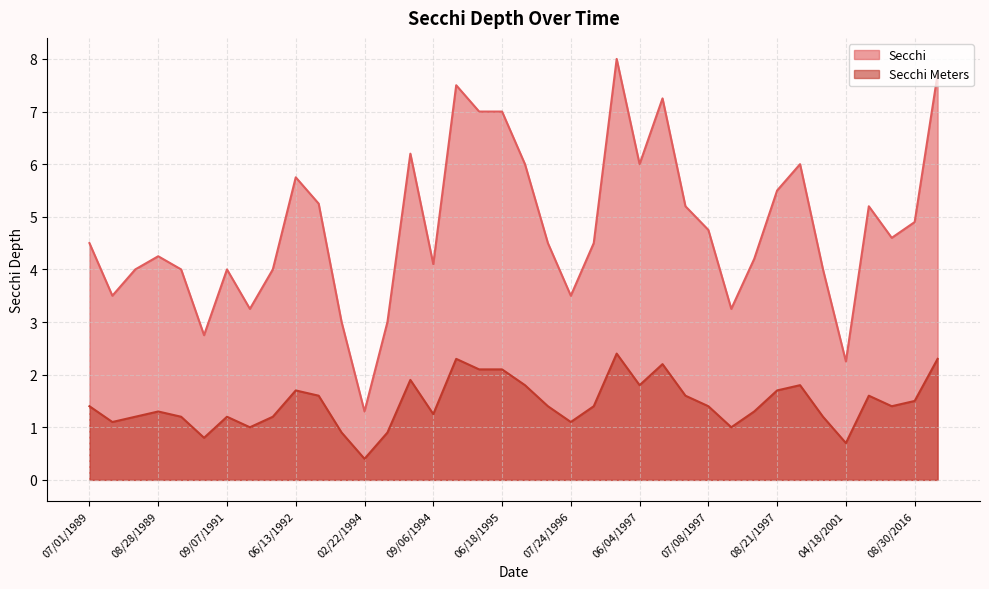

At how many categories does at least one series exceed 7?

4